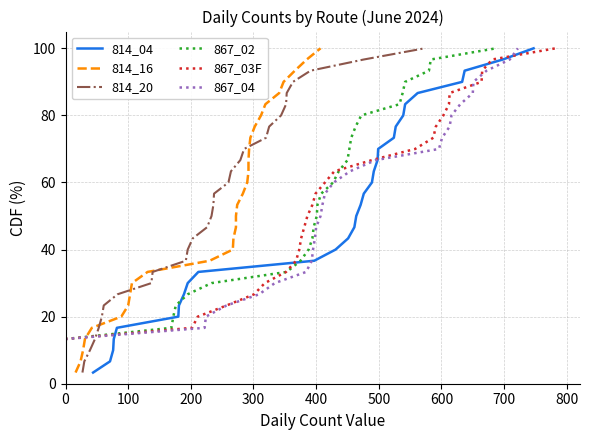

Does the chart display data point markers on the line(s)?

No